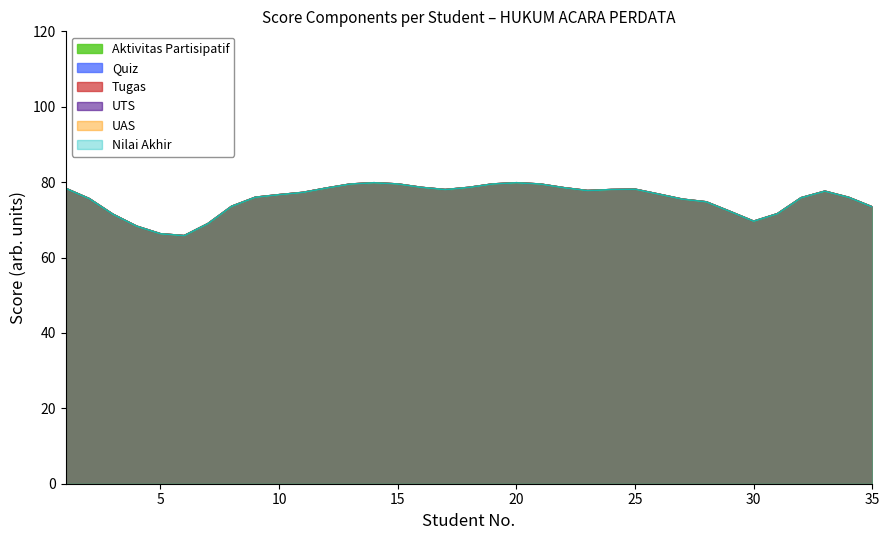

The Tugas series shows 28 at 31. True or false?

False